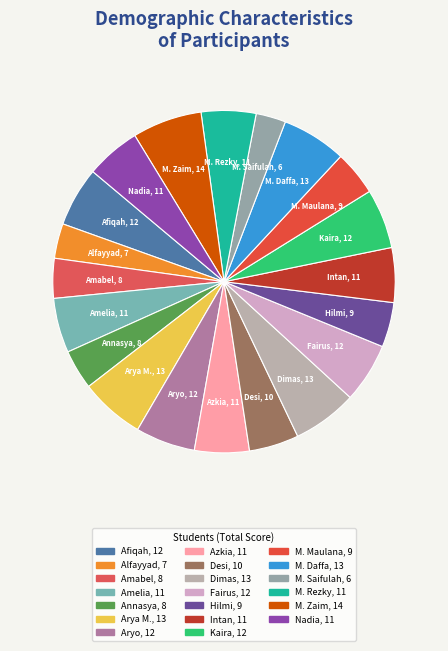

To the nearest percent, what is the difference between the largest and smallest slice percentages?

4%